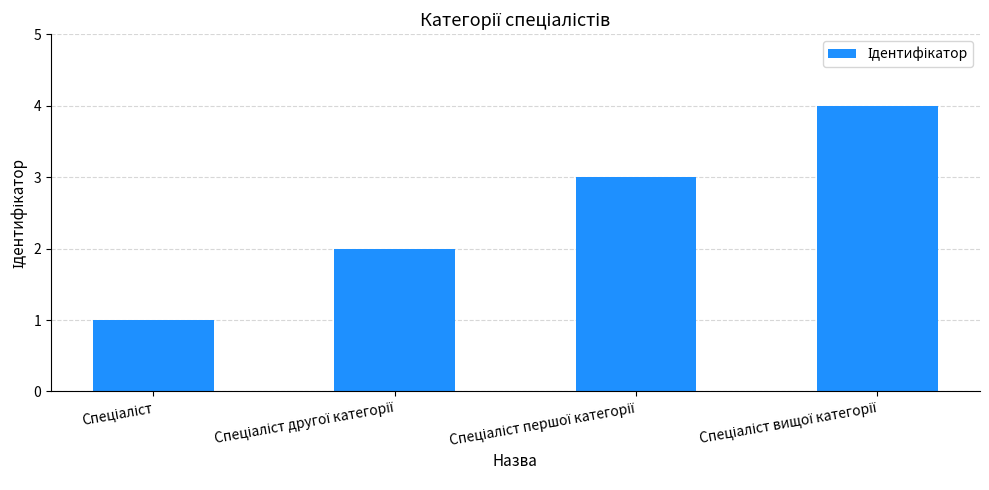

What is the difference between the maximum and second lowest values?

2